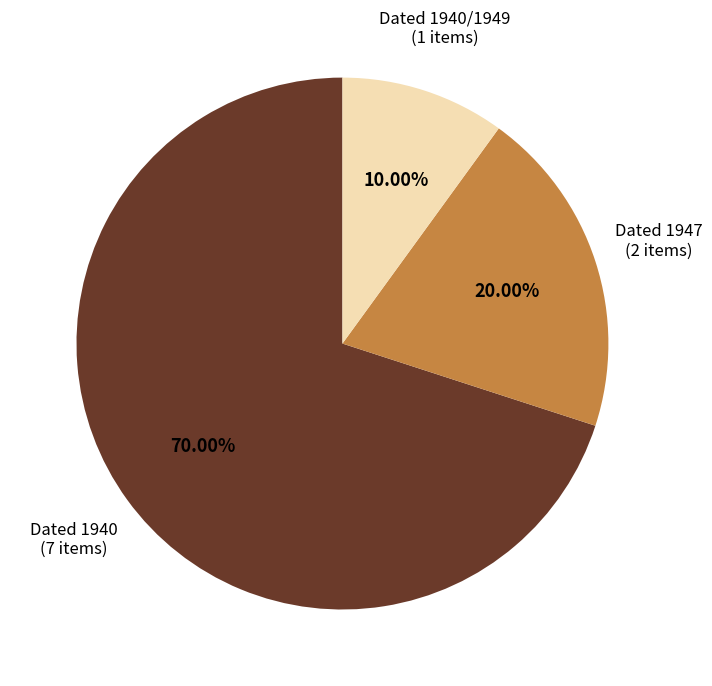

What is the largest slice in the pie chart?

Dated 1940